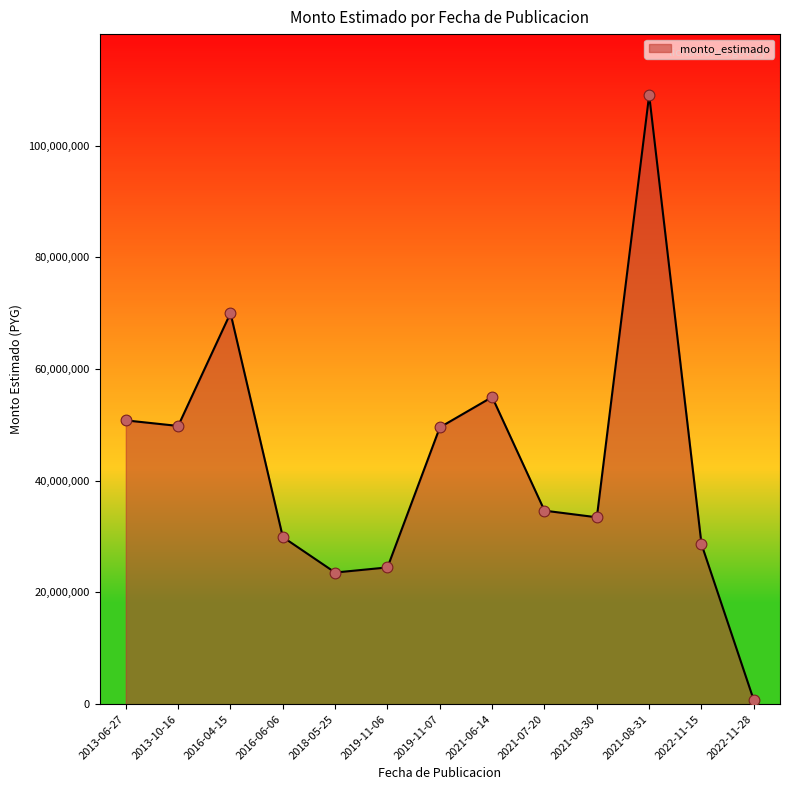

Approximately how many times larger is the value at 2019-11-07 compared to 2019-11-06?

2.0